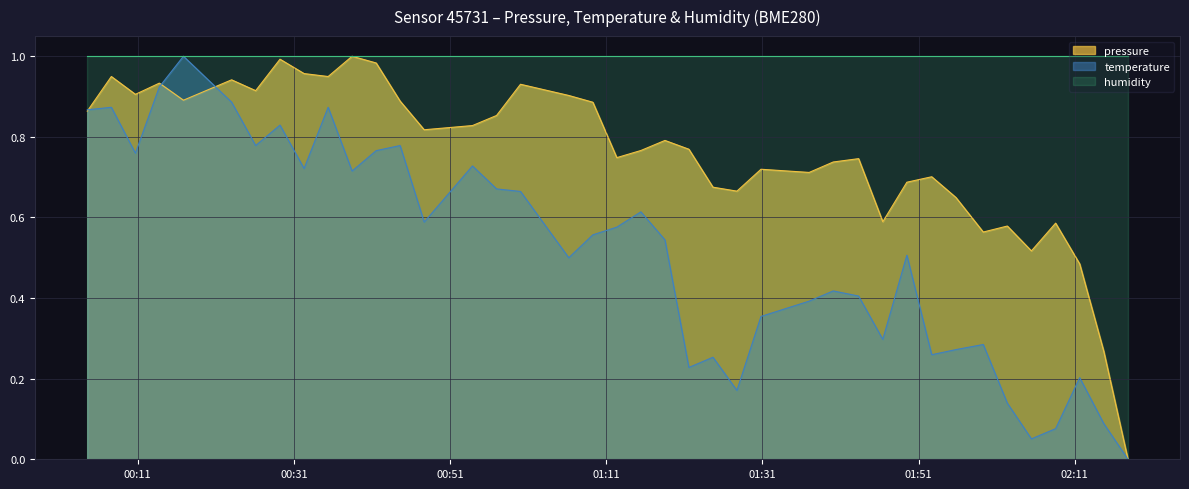

Which has a higher value, 2023-03-04T00:47:41 or 2023-03-04T02:17:49?

2023-03-04T00:47:41